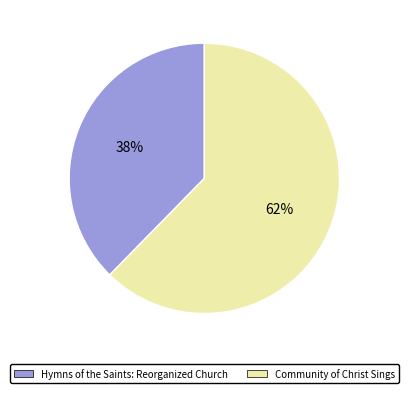

To the nearest percent, what is the average slice percentage?

50%